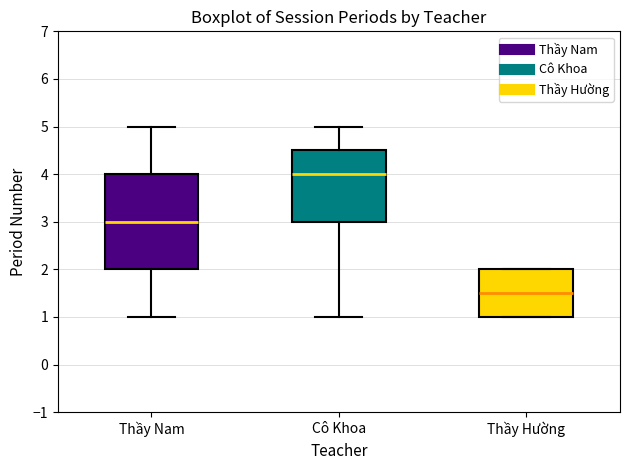

Comparing the boxes themselves (not the whiskers), which one is the tallest?

Thầy Nam